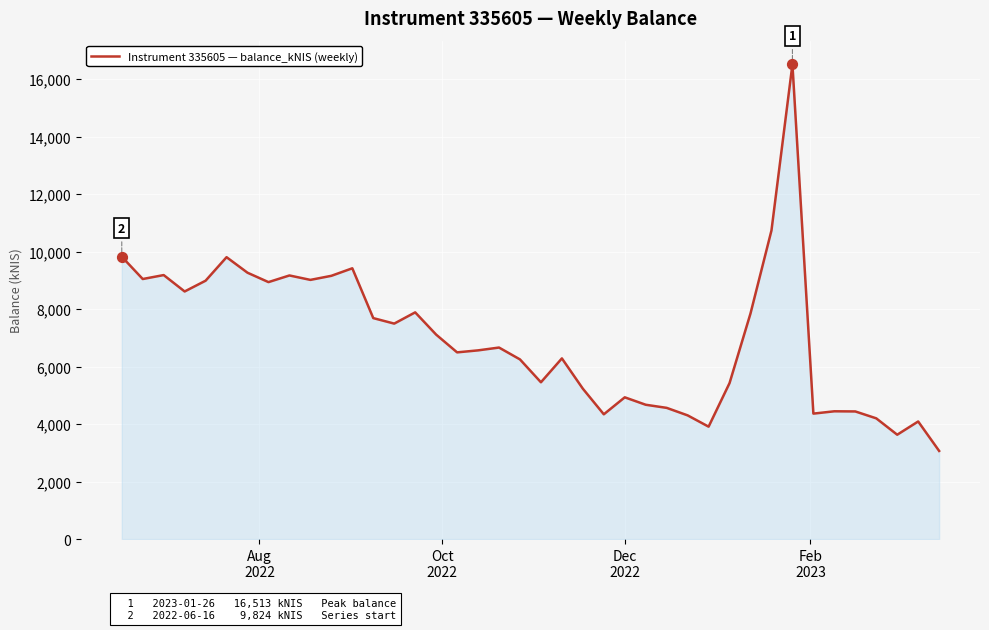

What is the maximum value shown in the chart?

16513.3